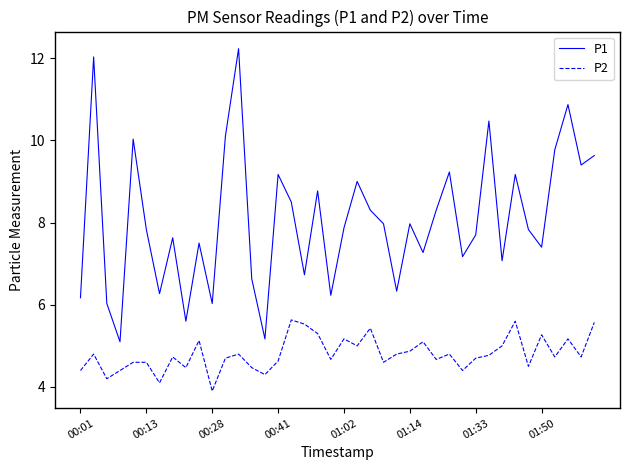

Count the number of data series in this chart.

2